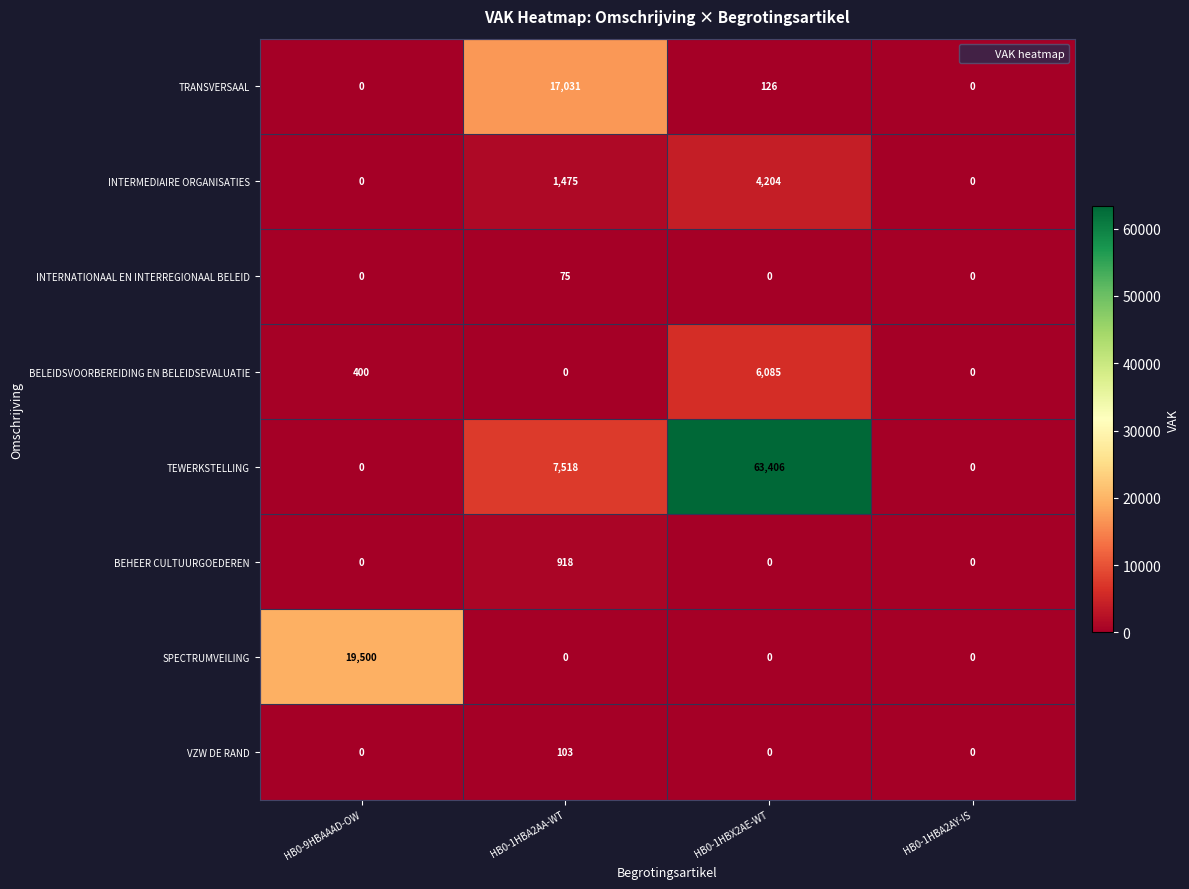

The BEHEER CULTUURGOEDEREN series shows 0 at HB0-1HBX2AE-WT. True or false?

True